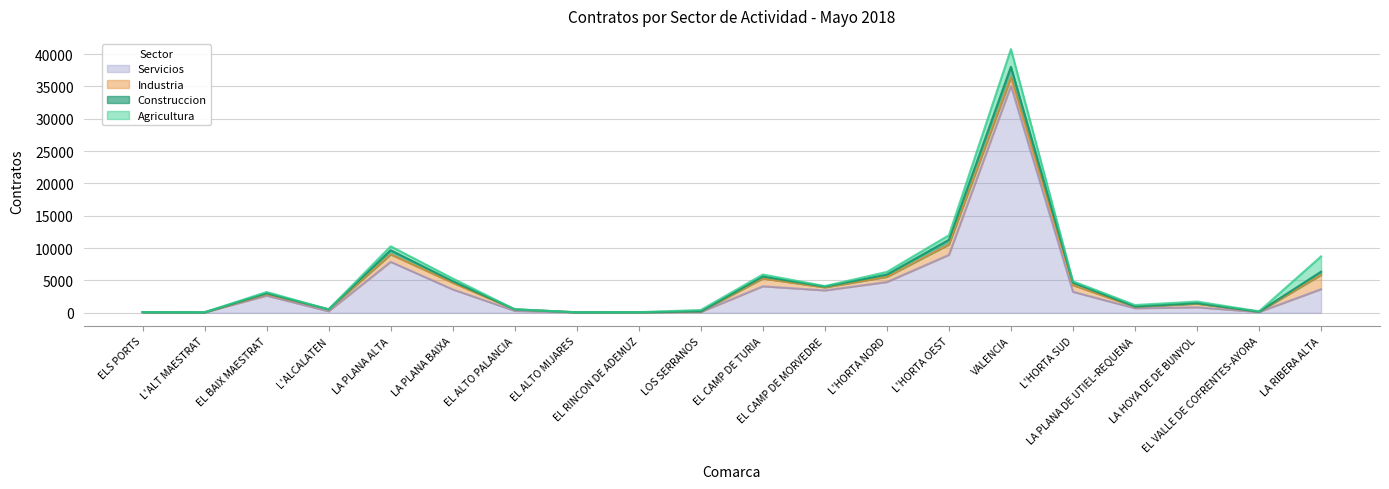

The Industria series shows 72 at L'ALCALATEN. True or false?

False